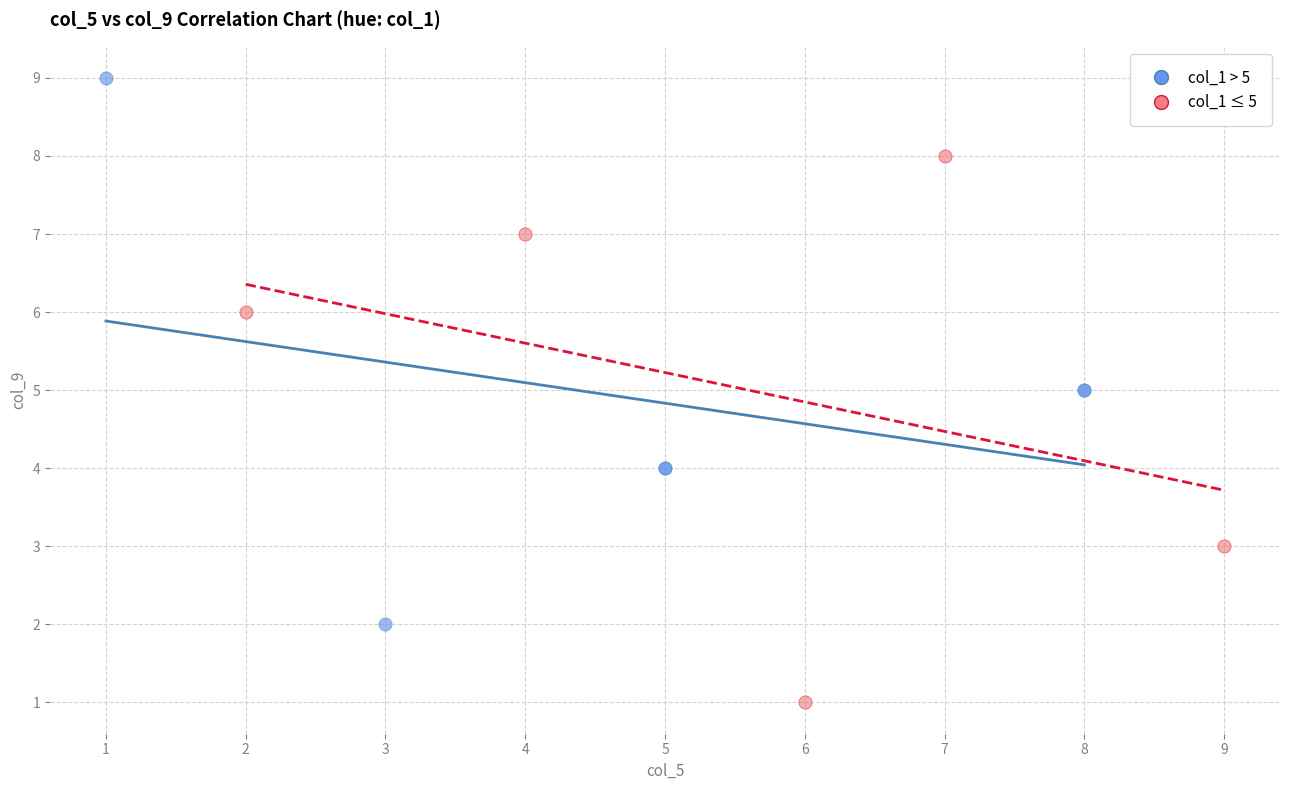

Which series reaches the minimum Y coordinate?

col_1 ≤ 5